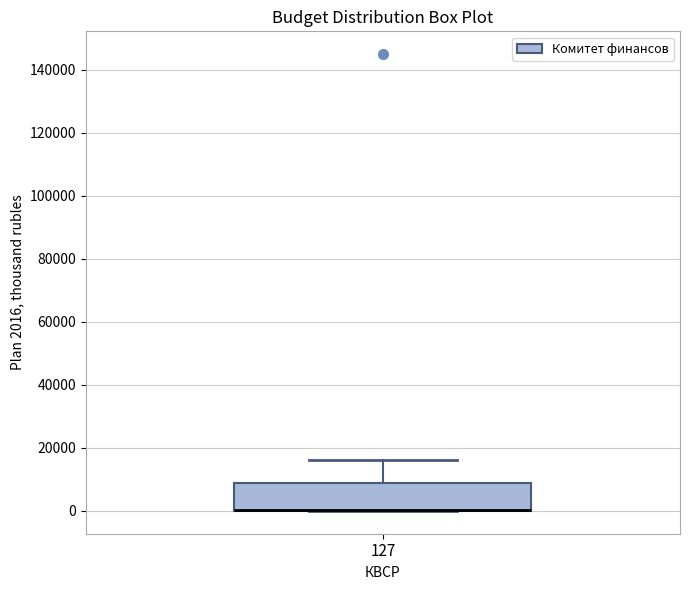

Transcribe this box plot: give where the median line is, the range the box spans, and where the two whiskers end, as read against the y-axis. The values are not printed on the chart, so give them approximately, as read against the axis.

median 0 (drawn on the box's lower edge), box 0 to 8000, whiskers 0 to 16000